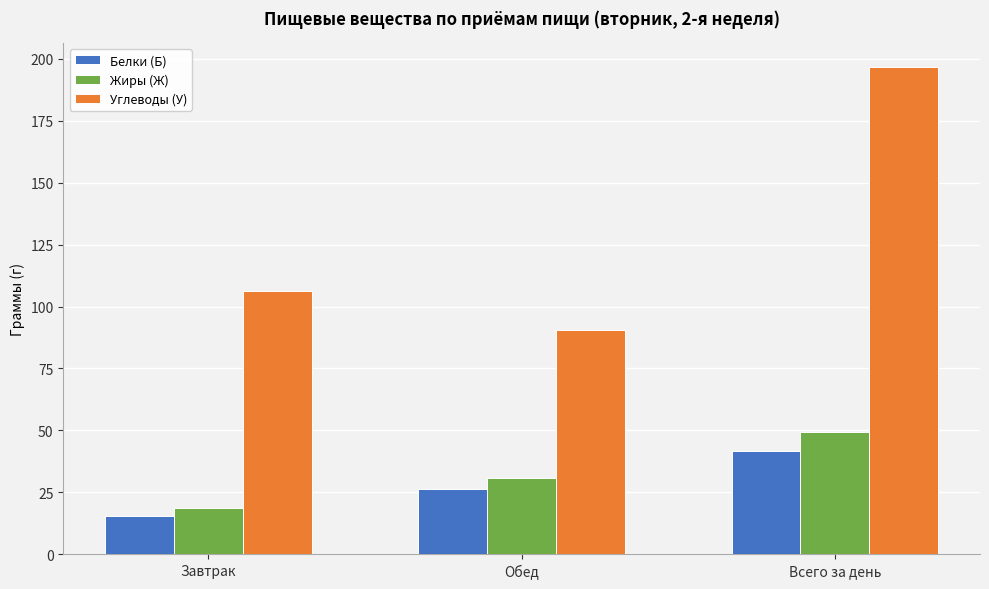

How many distinct data groups are displayed?

3